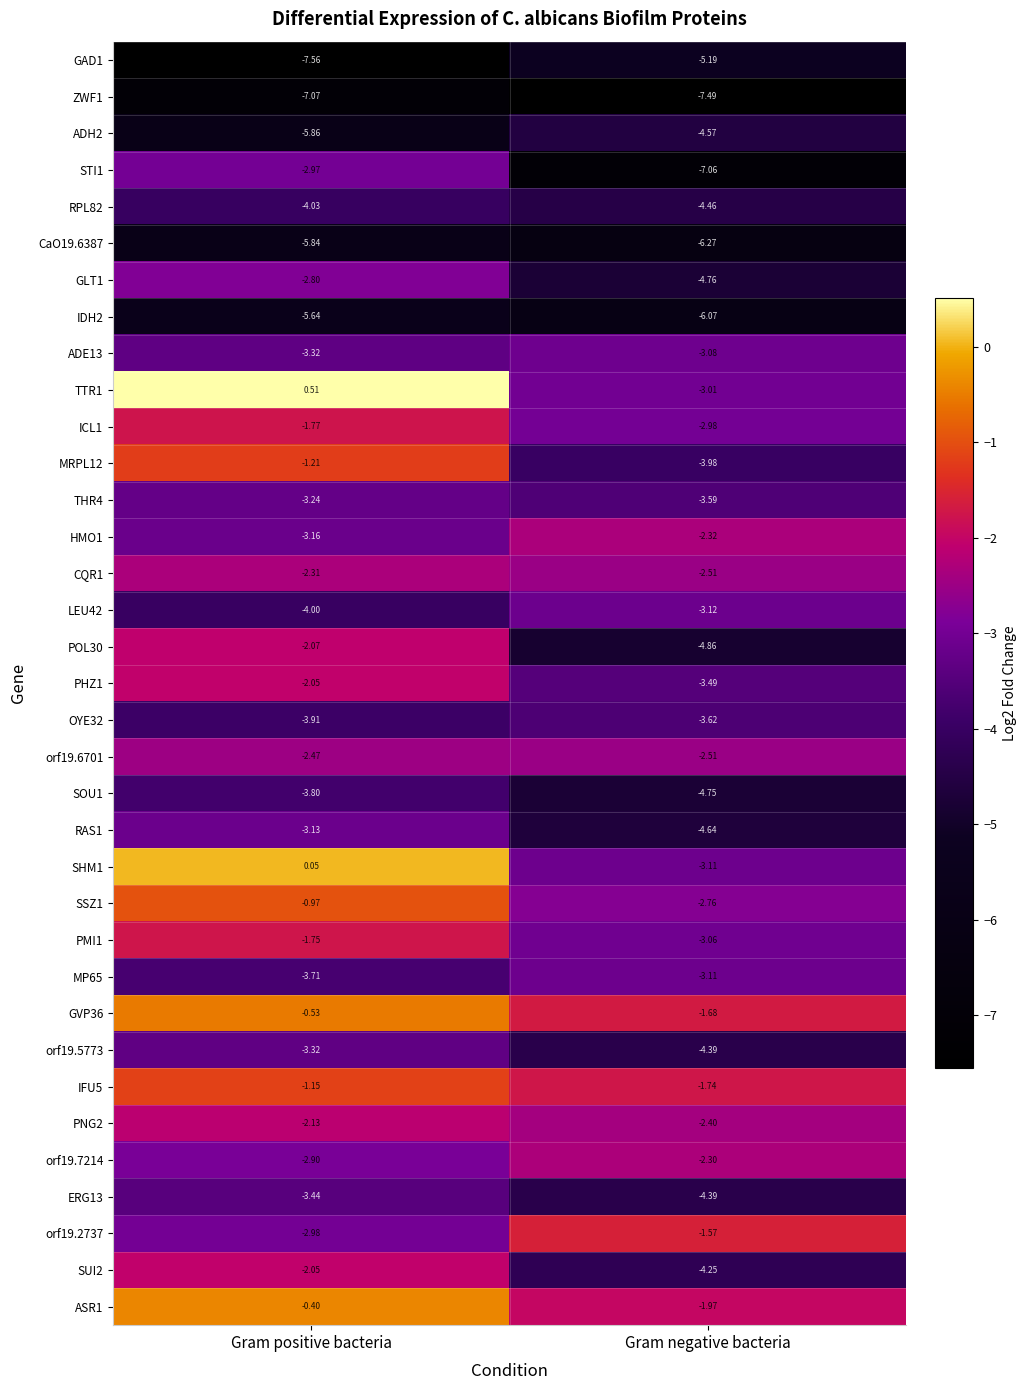

Where is SSZ1 nearest to the value -1?

Gram positive bacteria